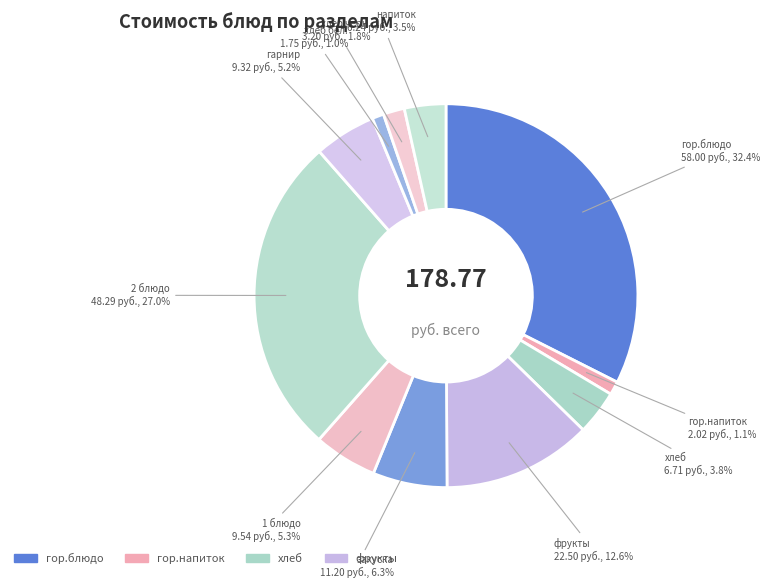

How many slices are in this pie chart?

11